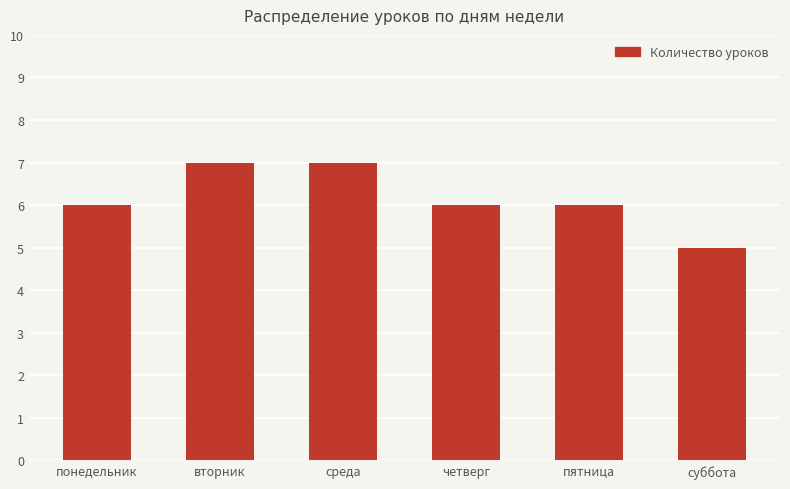

Reading right to left, extract all data points from this chart.

5	6	6	7	7	6